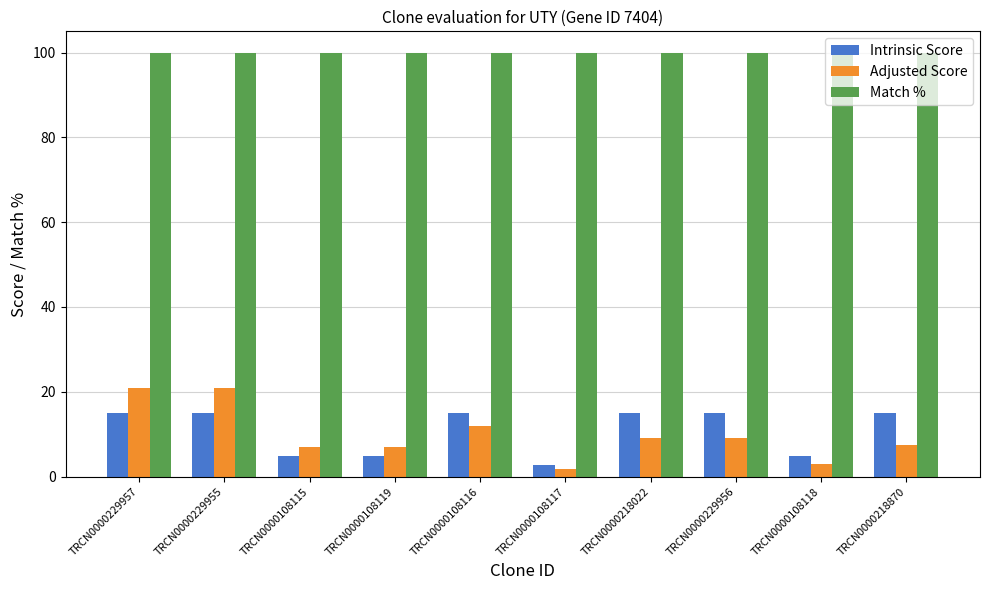

Is the value of Intrinsic Score at TRCN0000229955 greater than the value of Match % at TRCN0000218022?

No